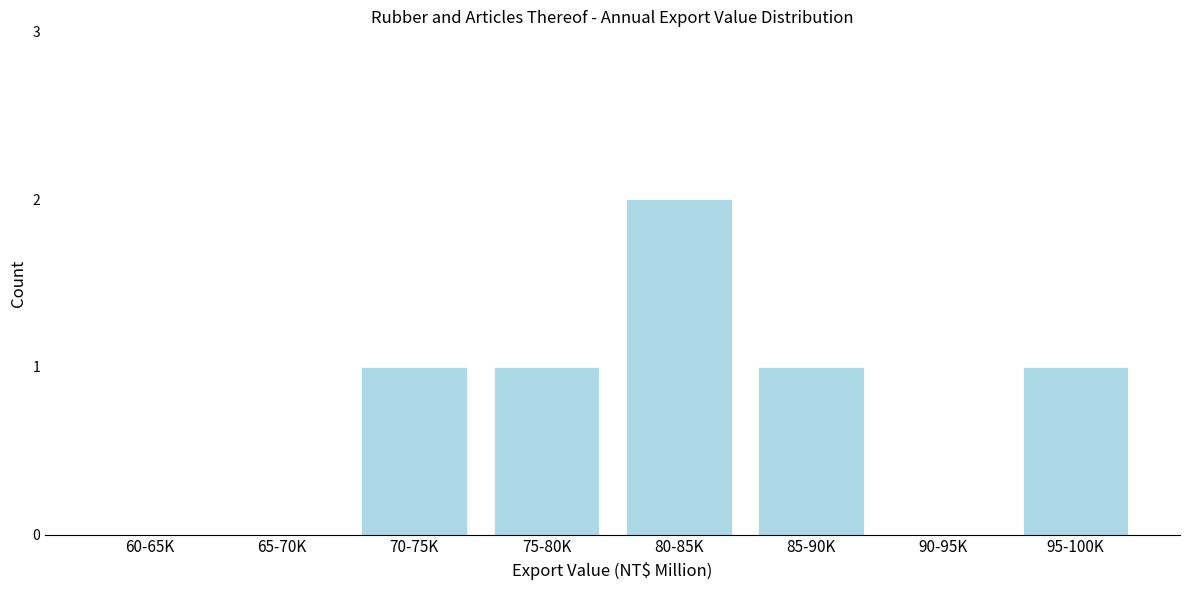

Reading left to right, transcribe all the data shown in this chart.

60-65K=0	65-70K=0	70-75K=1	75-80K=1	80-85K=2	85-90K=1	90-95K=0	95-100K=1